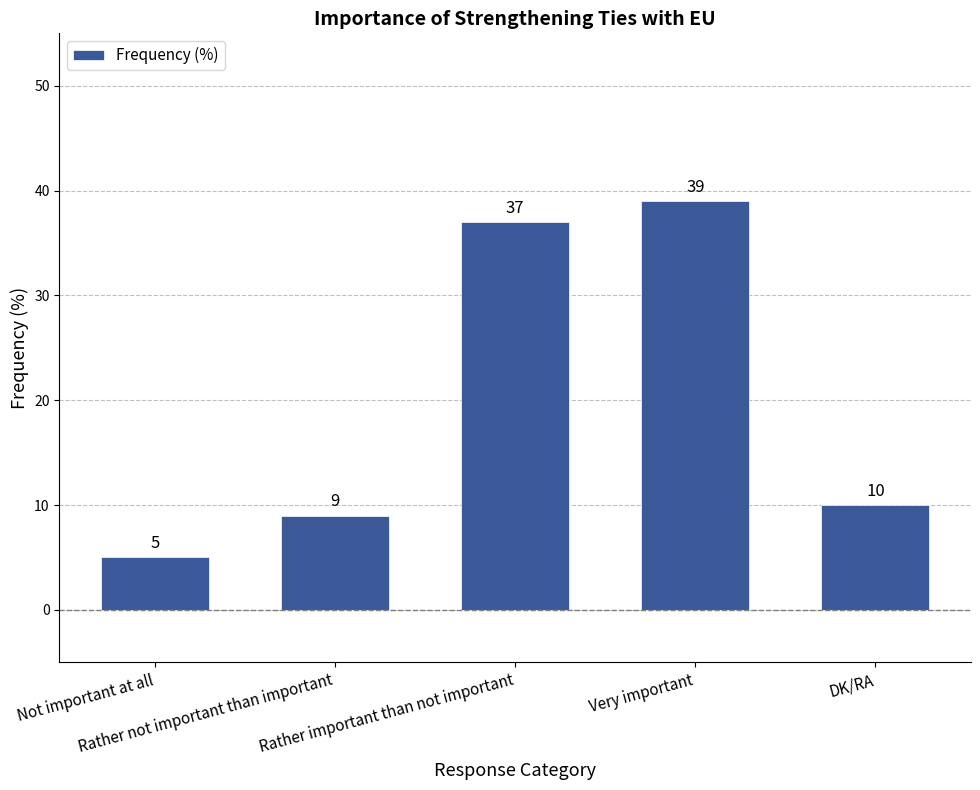

The value at Not important at all is 8. True or false?

False